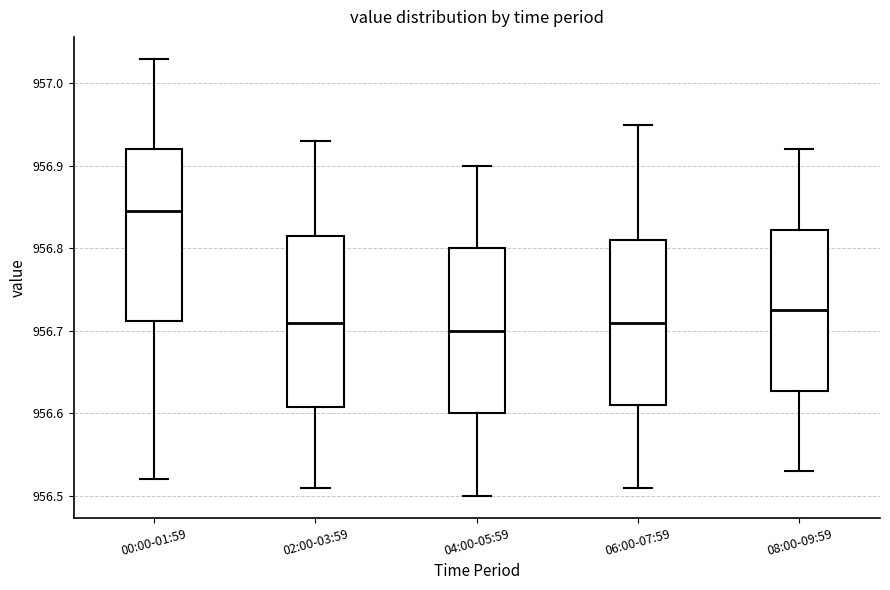

Where does the median line of the box for 04:00-05:59 sit on the y-axis? The values are not printed on the chart, so give them approximately, as read against the axis.

956.70